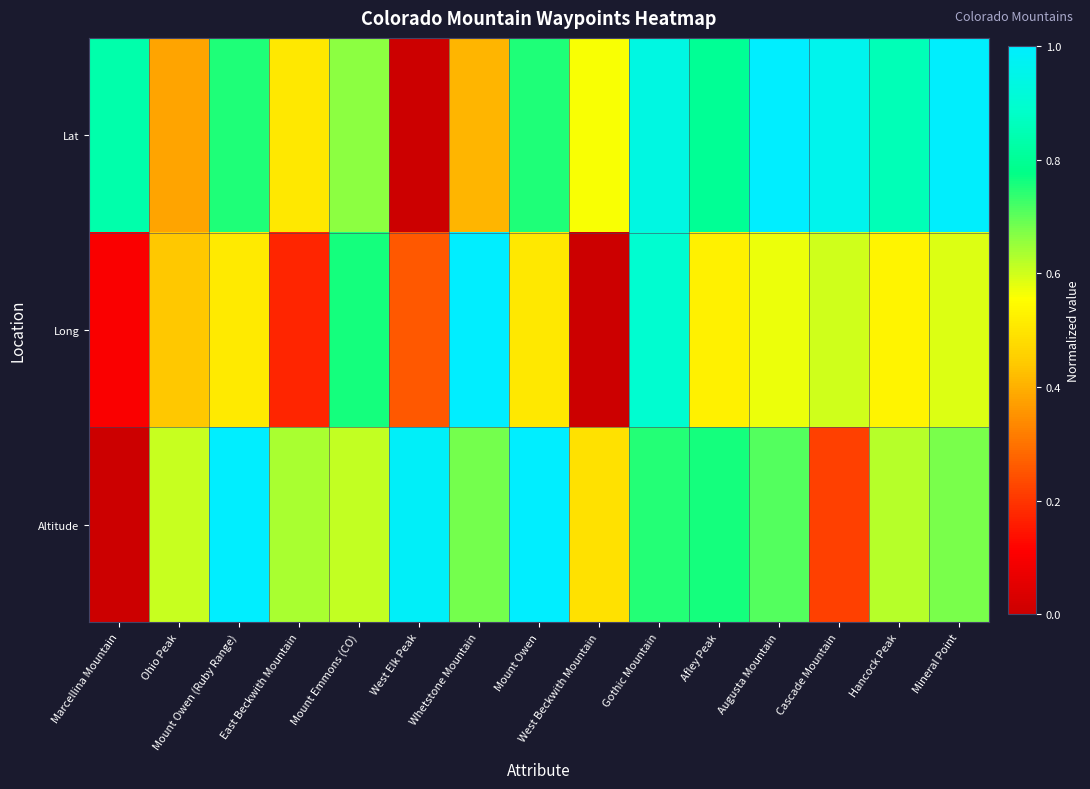

What is the total value across all series at Mount Owen (Ruby Range)?

2.3